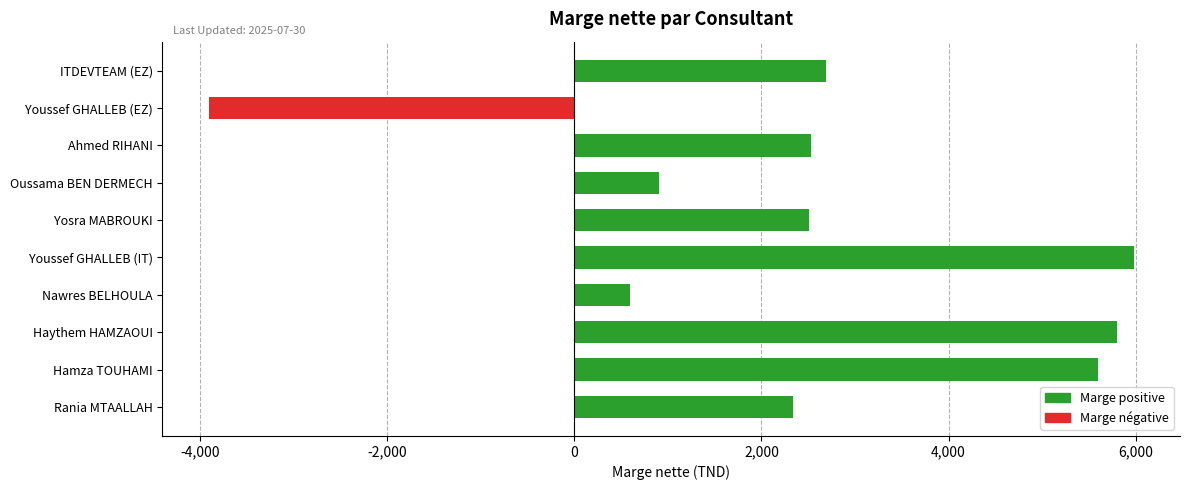

How many data points does each series have?

10